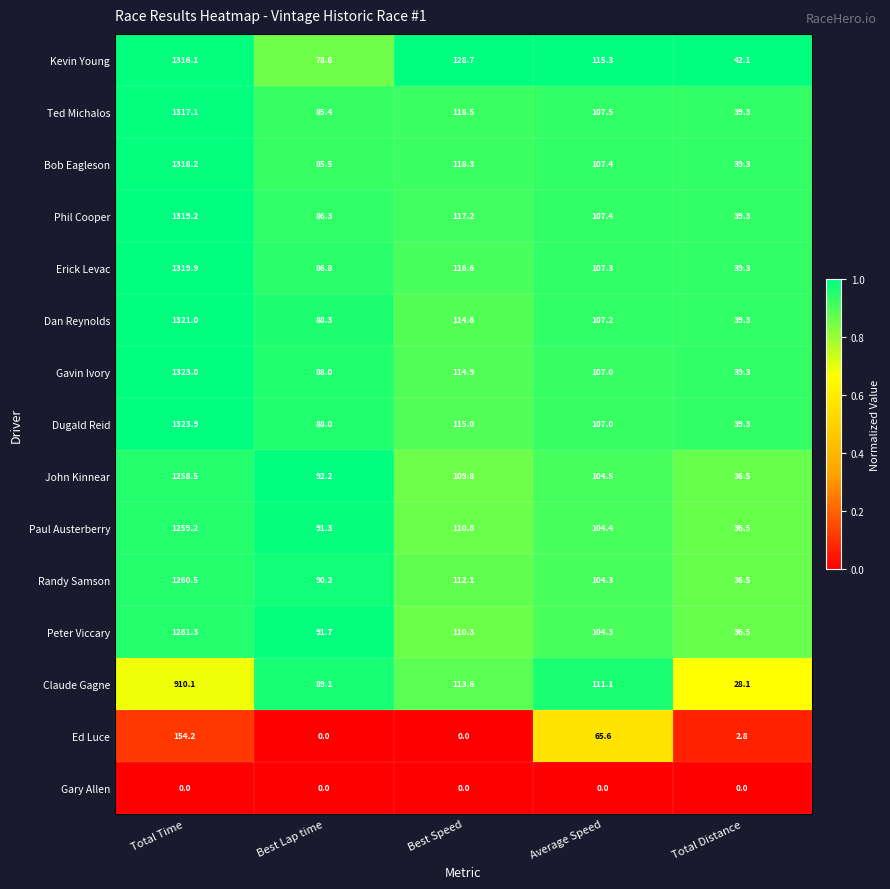

What is the sum of the Dugald Reid values at Total Time and Best Lap time?

1411.9